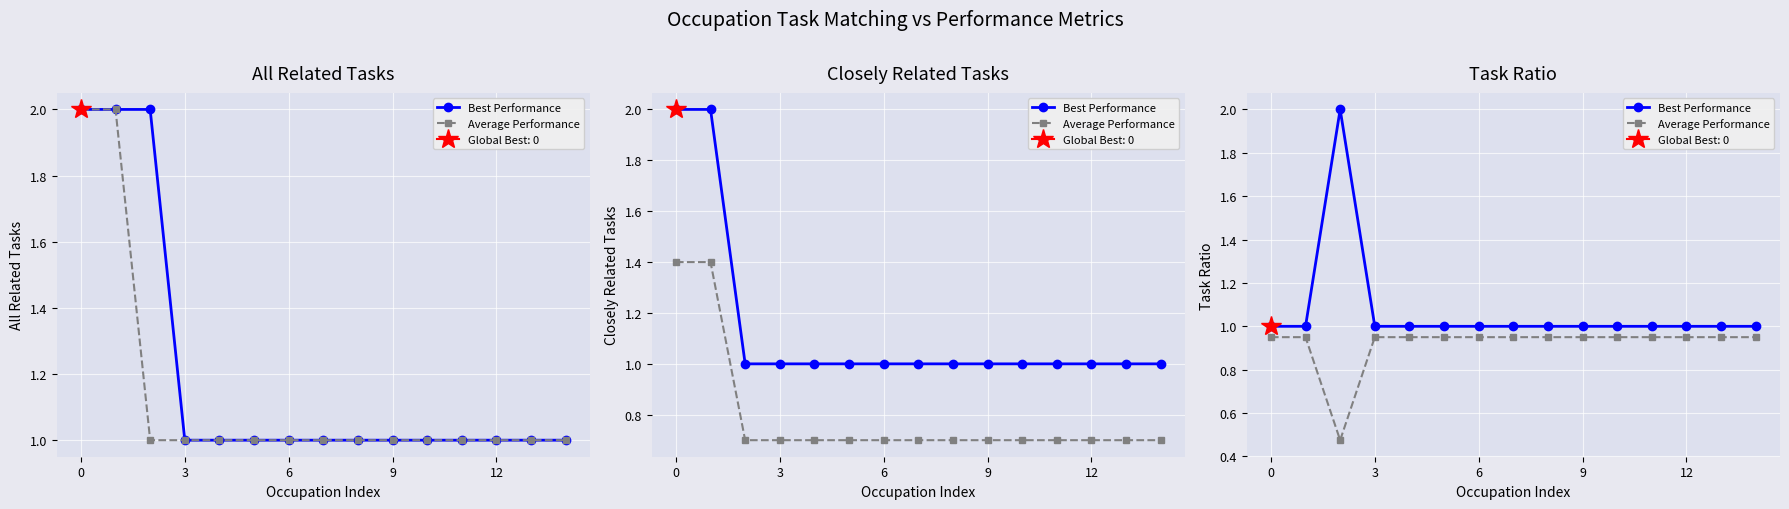

Which series has the largest range (max minus min)?

Best Performance